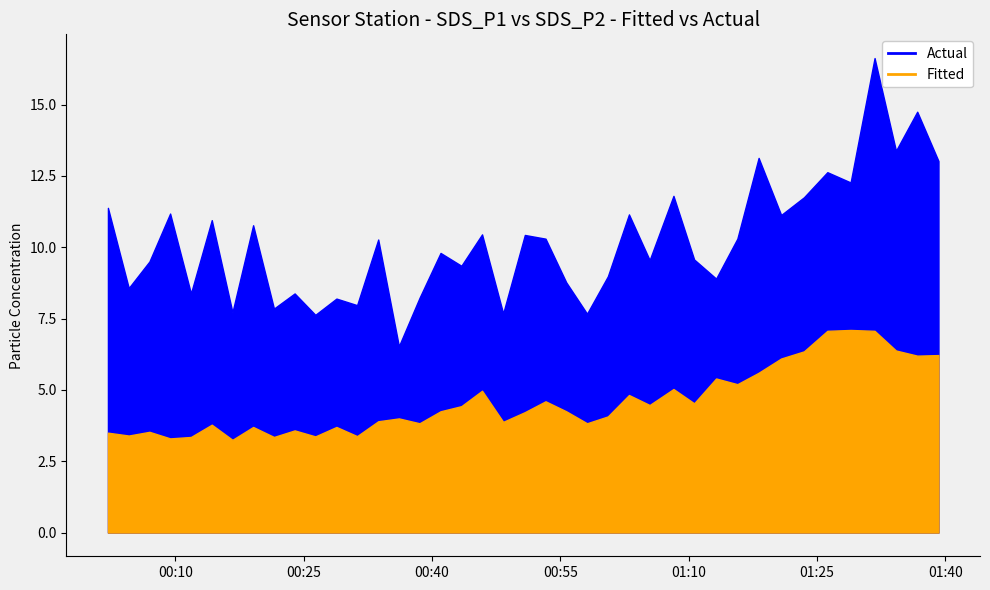

What is the smallest value displayed?

3.2